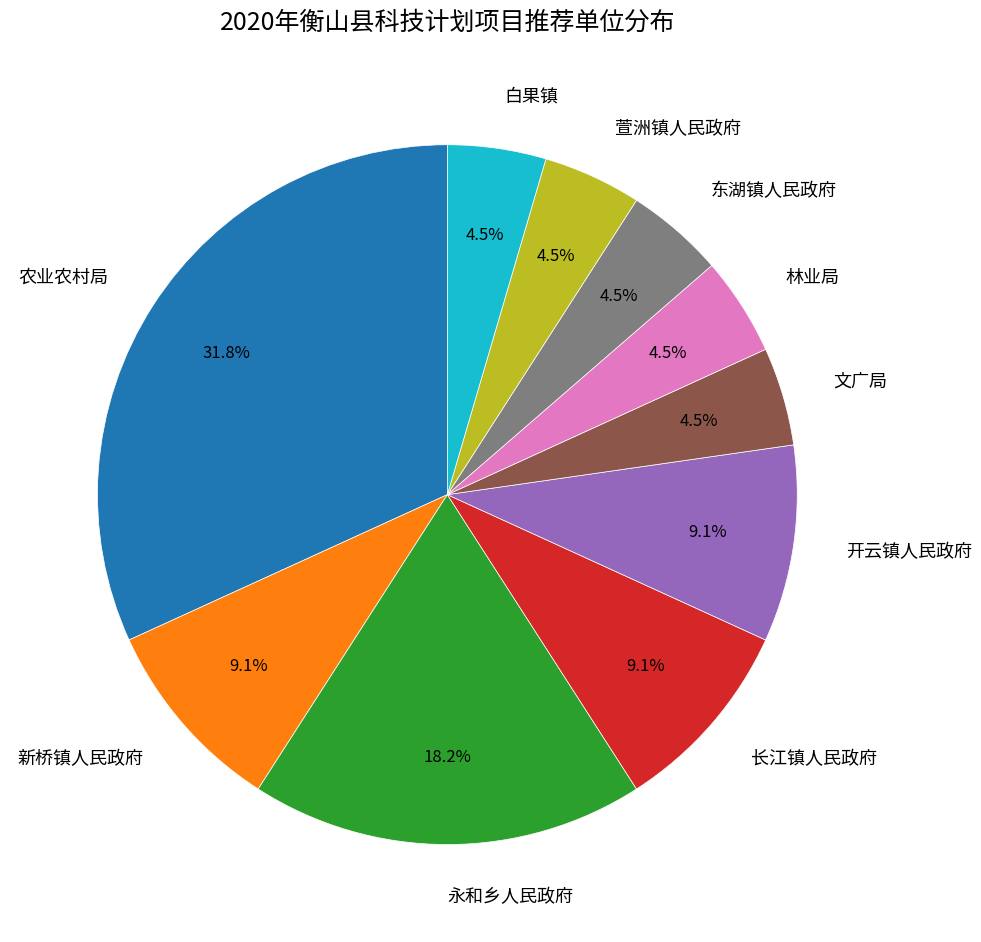

Which category has the biggest portion of the pie?

农业农村局